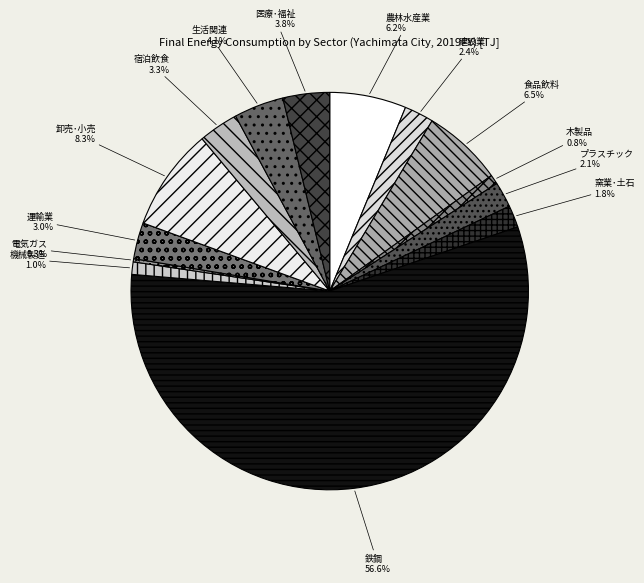

Count the number of slices in the pie.

14